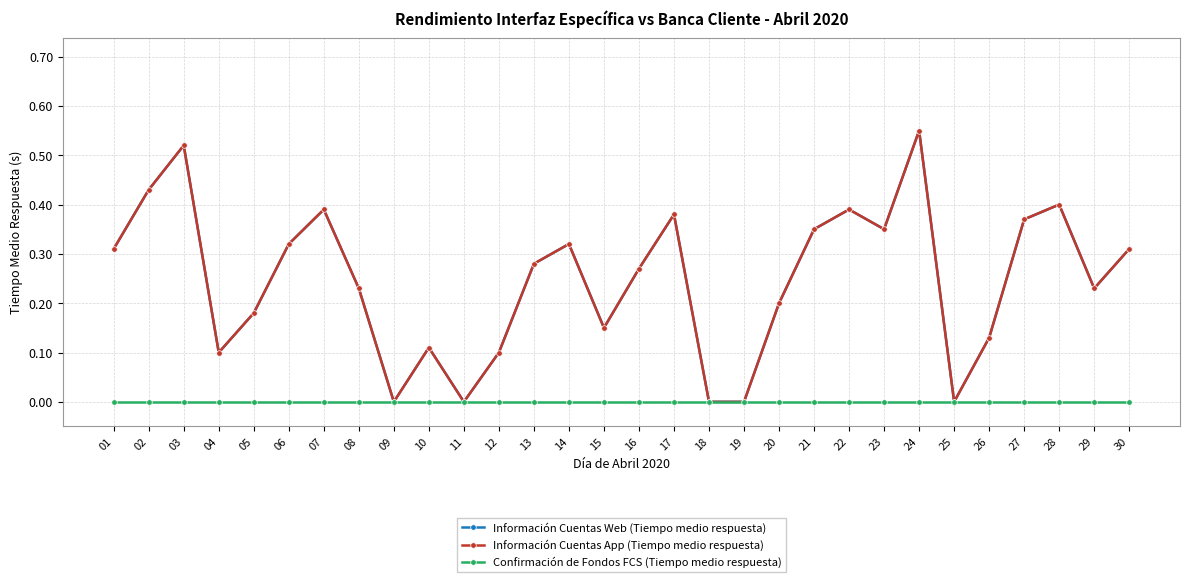

What value does the Información Cuentas App (Tiempo medio respuesta) series have at 22?

0.4